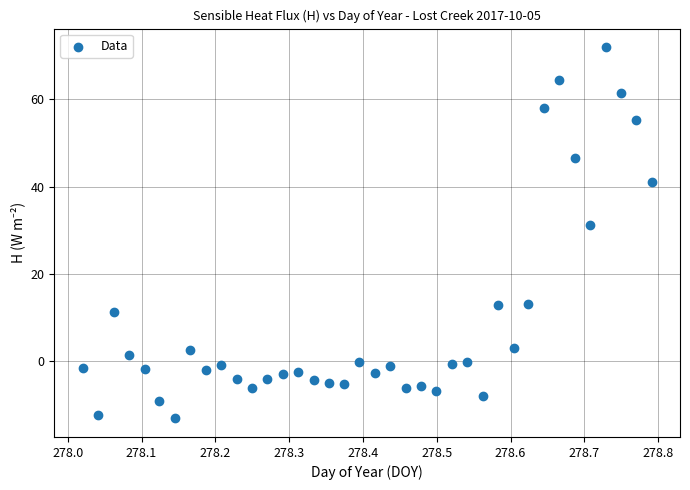

What is the range of Y values (max minus min)?

85.1